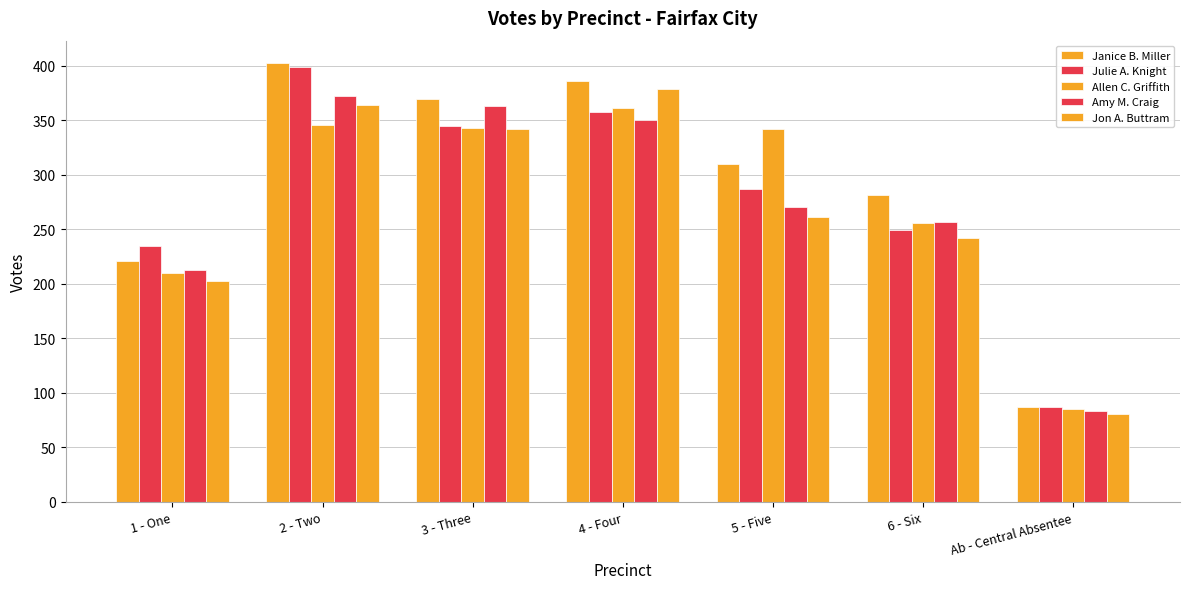

Which series has the widest spread of values?

Janice B. Miller